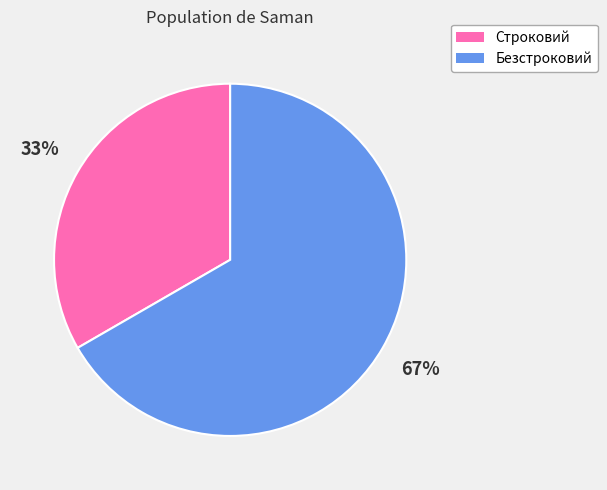

Combined, do Безстроковий and Строковий account for over 50%?

Yes